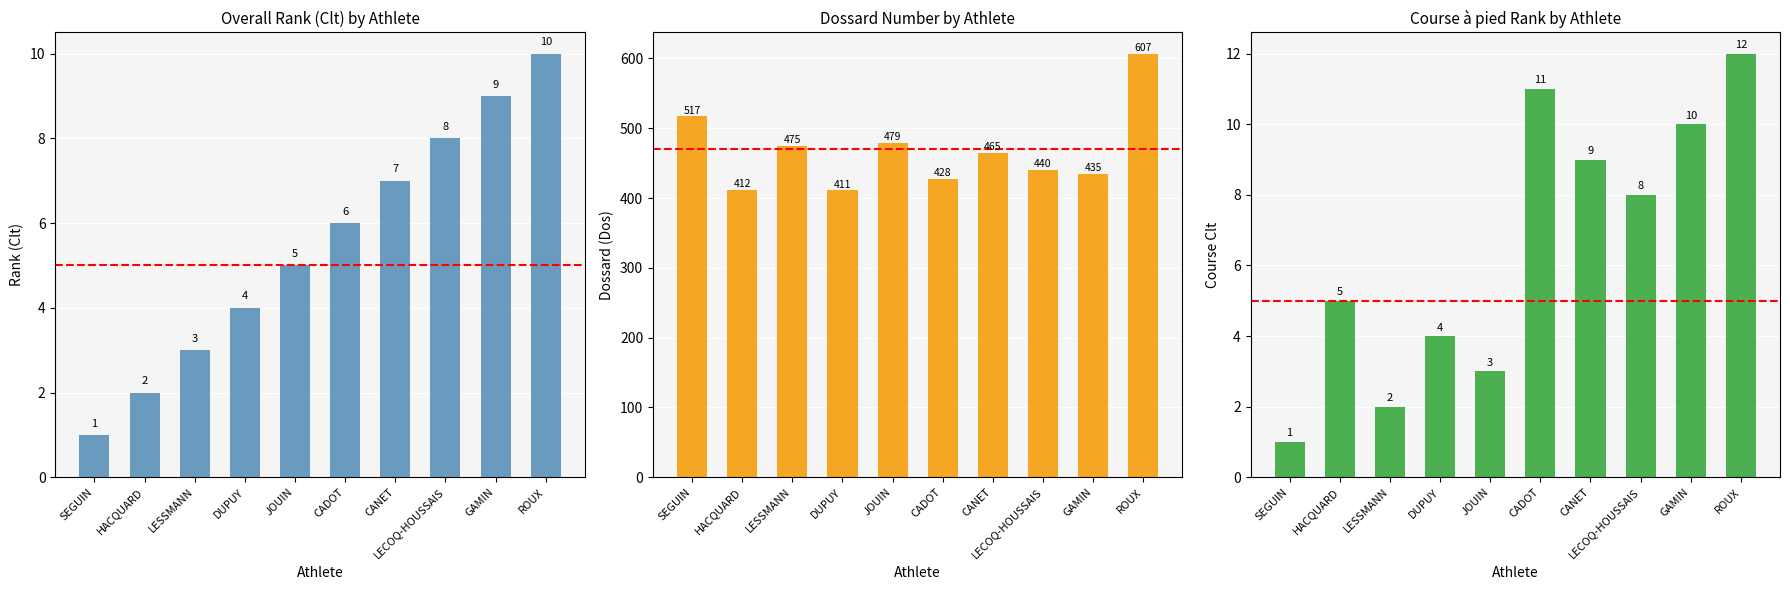

At LESSMANN, list the series in order from largest to smallest.

Dossard (Dos), Rank (Clt), Course Clt